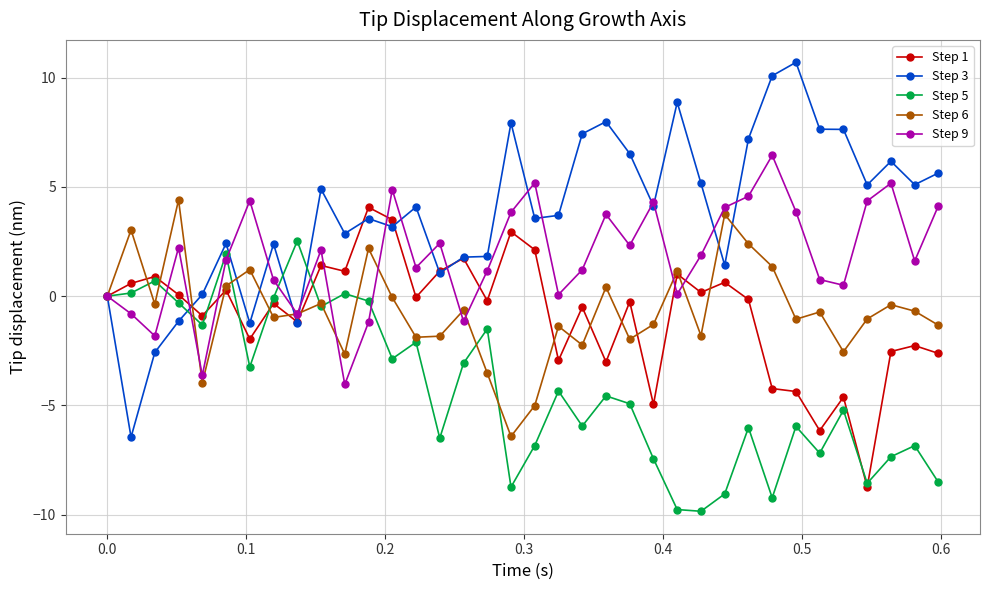

What is the value of the Step 5 point at the 21st from the left?

-5.9